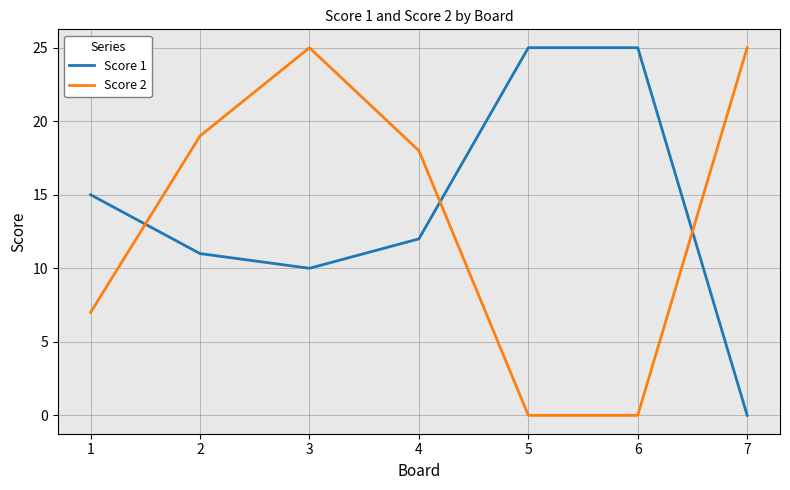

Which series changed the most between 4 and 5?

Score 2